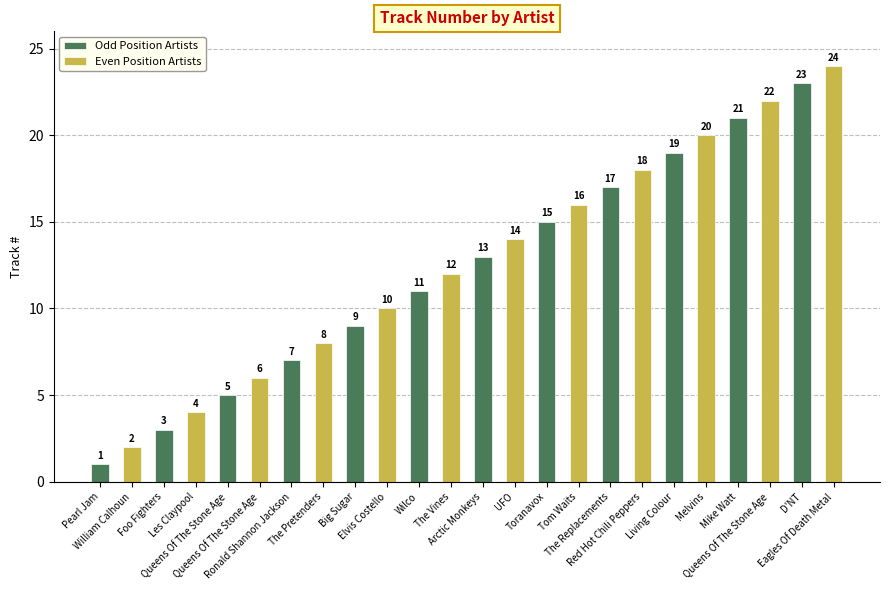

Count the number of data series in this chart.

2